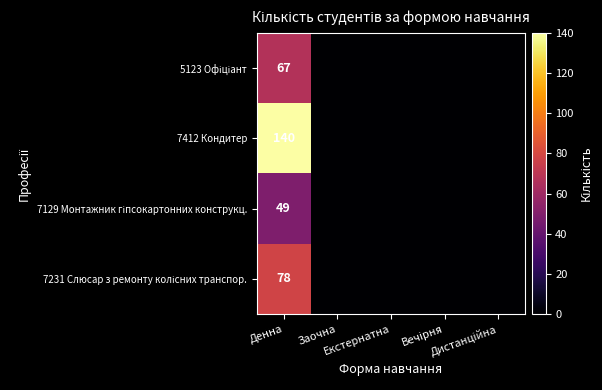

Which has a higher value, Вечірня or Заочна?

Вечірня